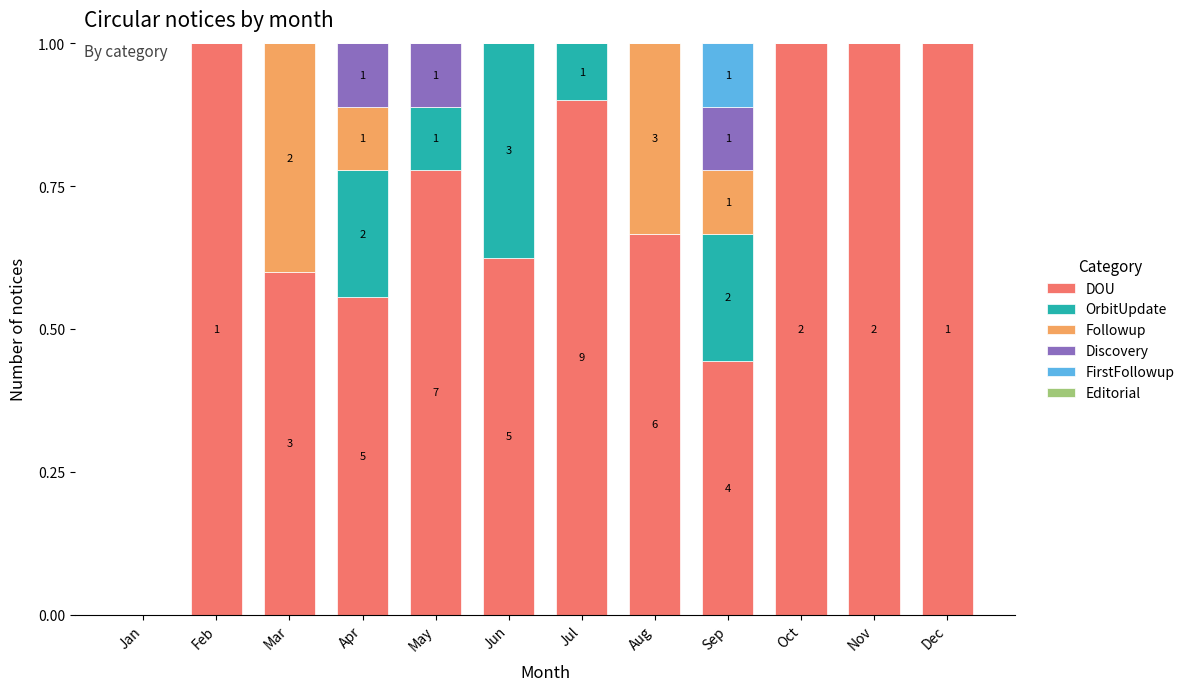

What is the sum of the DOU values at Jun and Sep?

1.1